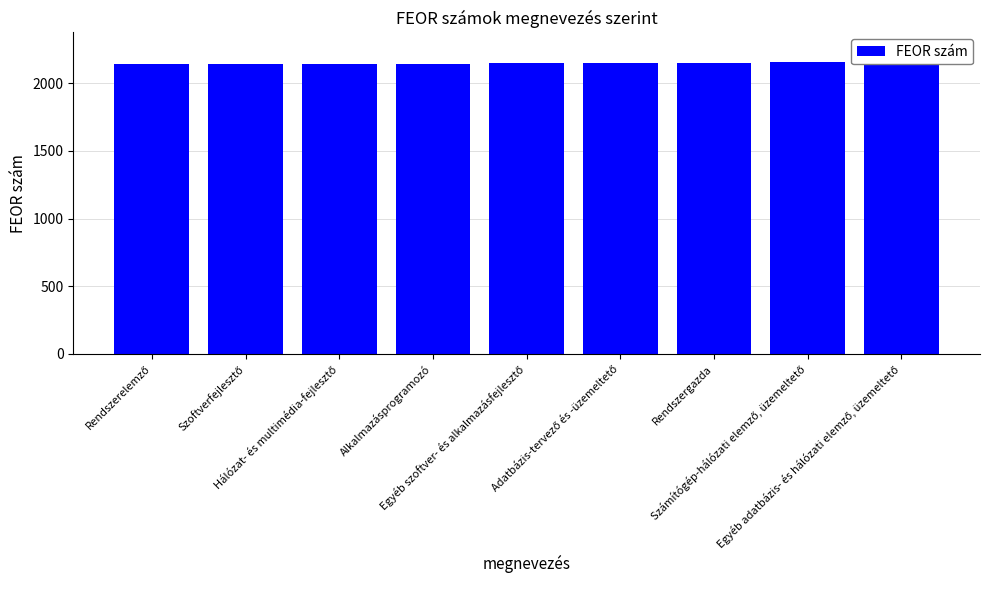

What is the difference between the values at Egyéb szoftver- és alkalmazásfejlesztő and Adatbázis-tervező és -üzemeltető?

2